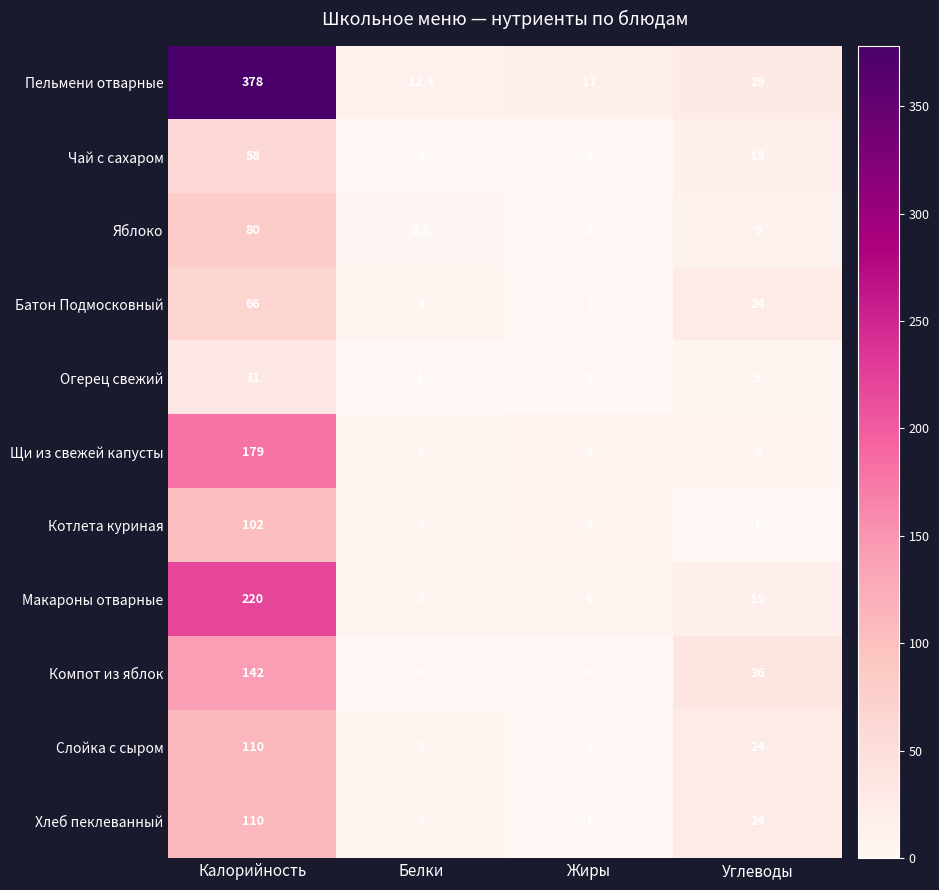

What is the difference between the maximum and minimum values in the Чай с сахаром series?

58.0